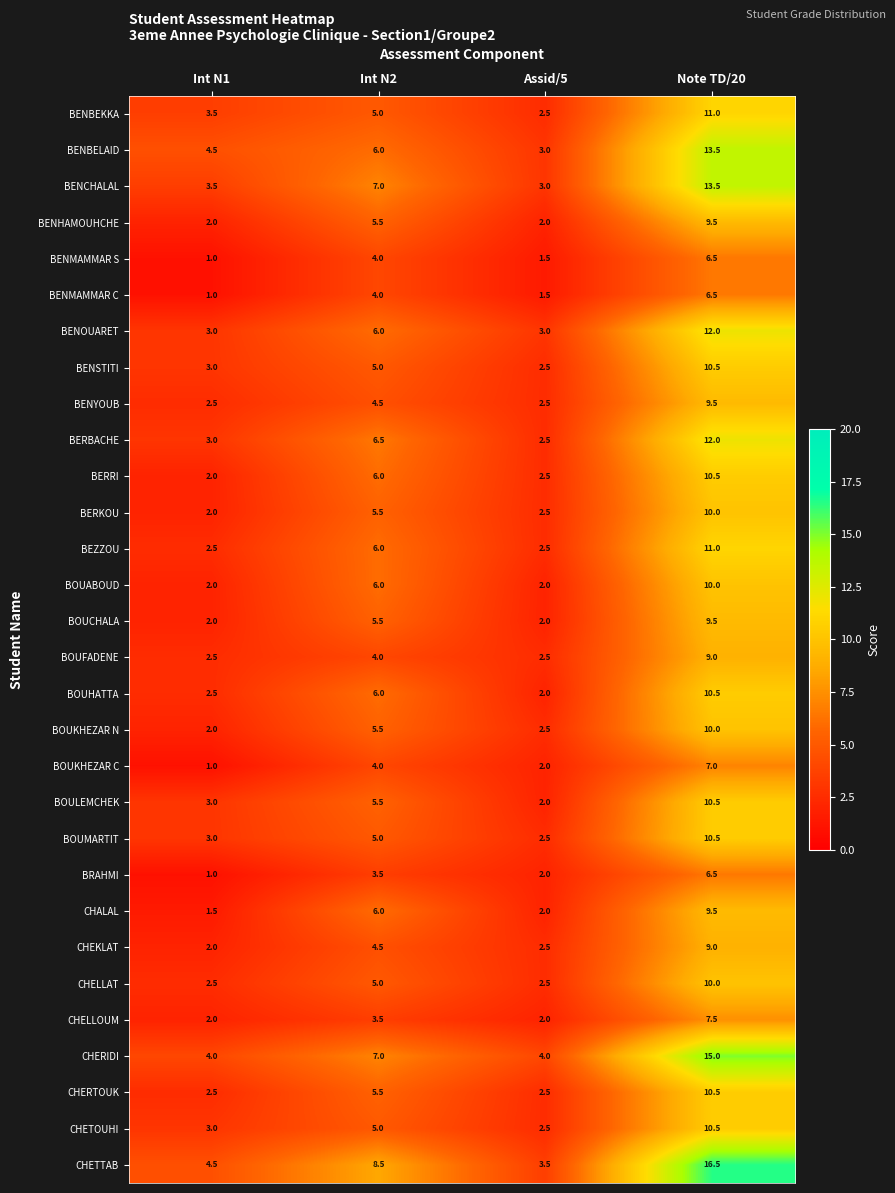

Read the BOUFADENE value at Assid/5.

2.5